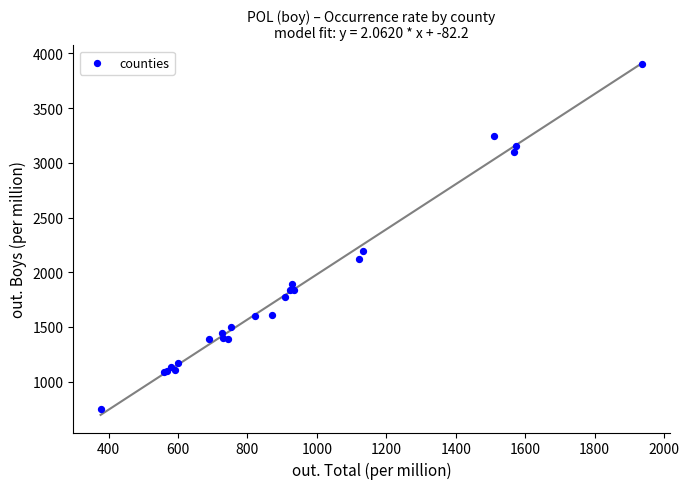

What Y value in the scatter plot is closest to 2329?

2198